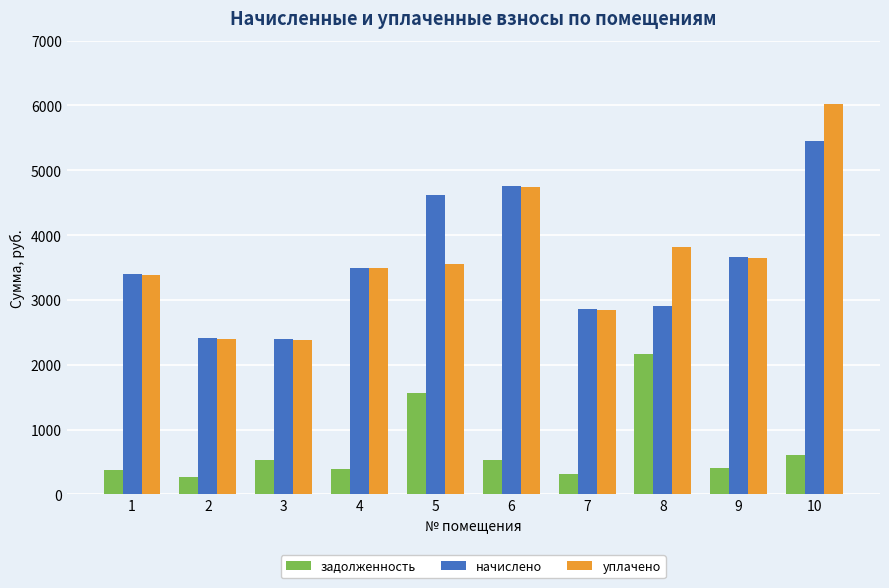

What value does the начислено series have at 4?

3499.7